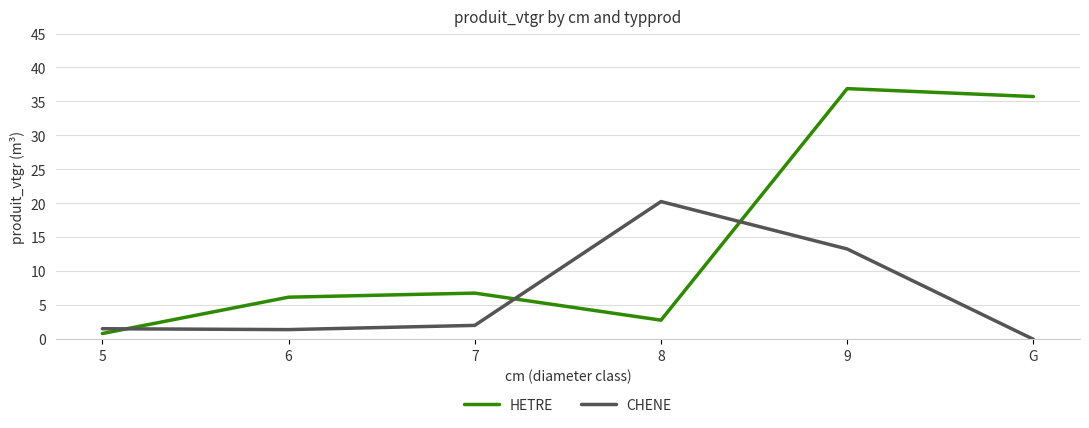

Which series changed the most between 7 and 9?

HETRE